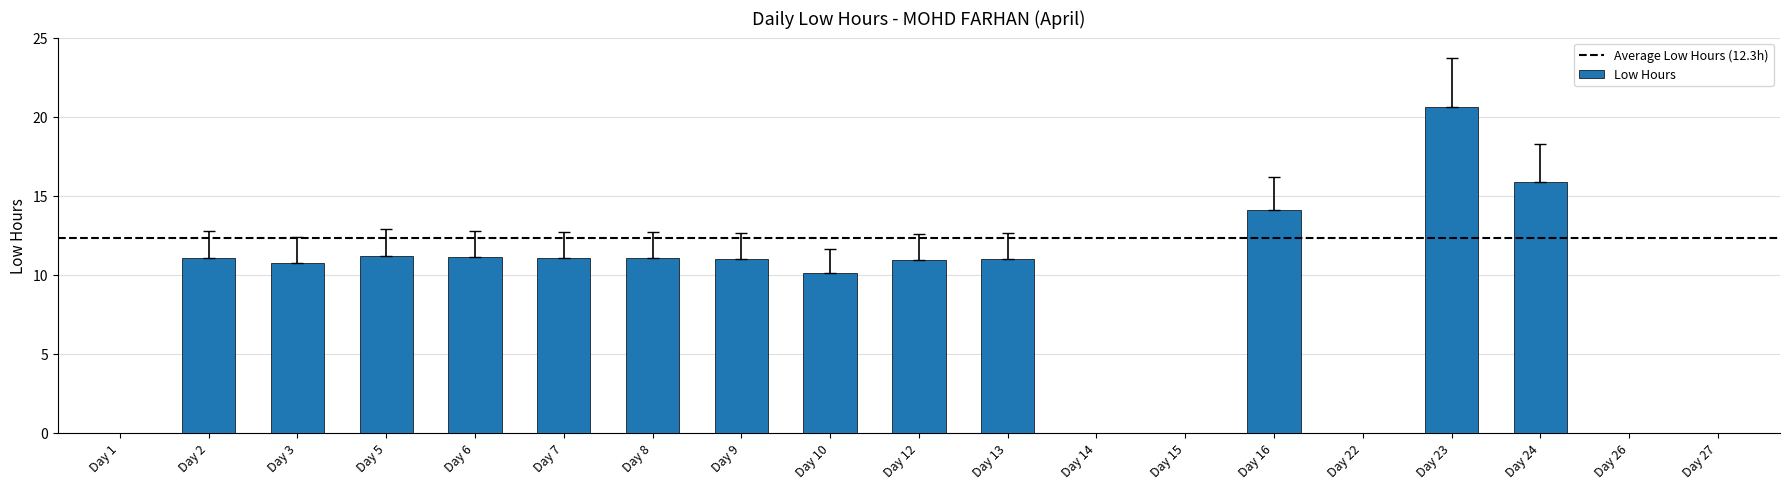

What is the sum of the values at Day 5 and Day 22?

11.2